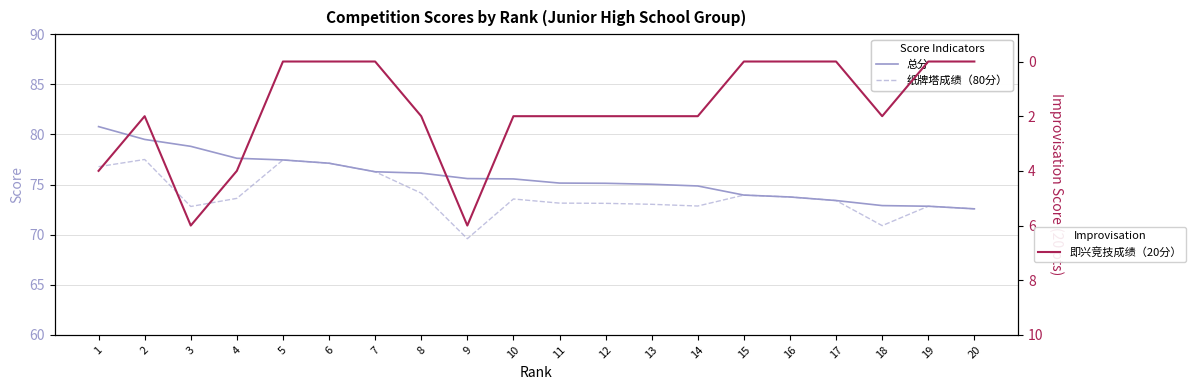

Reading left to right, what are all the values shown in this chart?

总分: 1=80.8	2=79.5	3=78.8	4=77.6	5=77.5	6=77.1	7=76.3	8=76.1	9=75.6	10=75.6	11=75.1	12=75.1	13=75.0	14=74.9	15=73.9	16=73.8	17=73.4	18=72.9	19=72.8	20=72.6
纸牌塔成绩（80分）: 1=76.8	2=77.5	3=72.8	4=73.6	5=77.5	6=77.1	7=76.3	8=74.1	9=69.6	10=73.6	11=73.1	12=73.1	13=73.0	14=72.9	15=73.9	16=73.8	17=73.4	18=70.9	19=72.8	20=72.6
即兴竞技成绩（20分）: 1=4.0	2=2.0	3=6.0	4=4.0	5=0.0	6=0.0	7=0.0	8=2.0	9=6.0	10=2.0	11=2.0	12=2.0	13=2.0	14=2.0	15=0.0	16=0.0	17=0.0	18=2.0	19=0.0	20=0.0